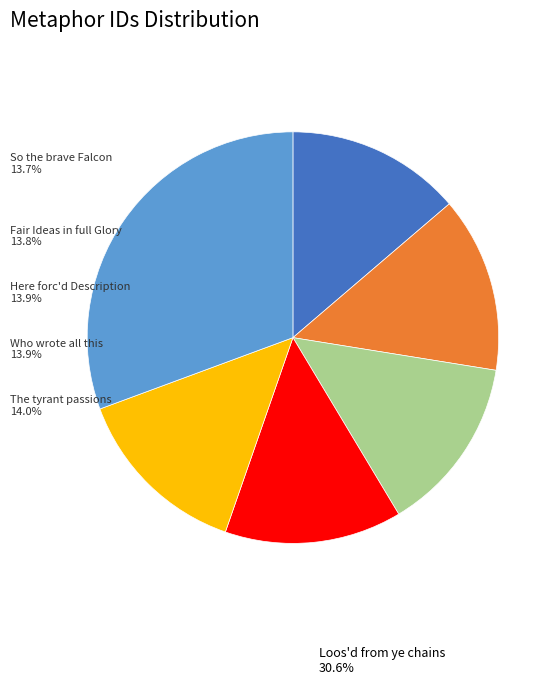

Is the sum of Fair Ideas in full Glory and Who wrote all this greater than half?

No